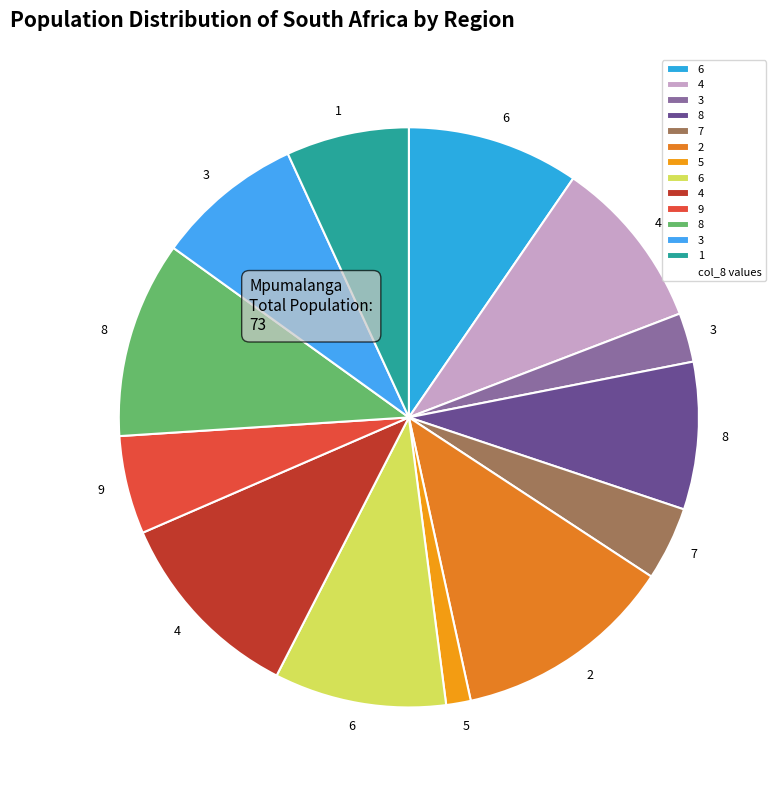

How many slices are in this pie chart?

13